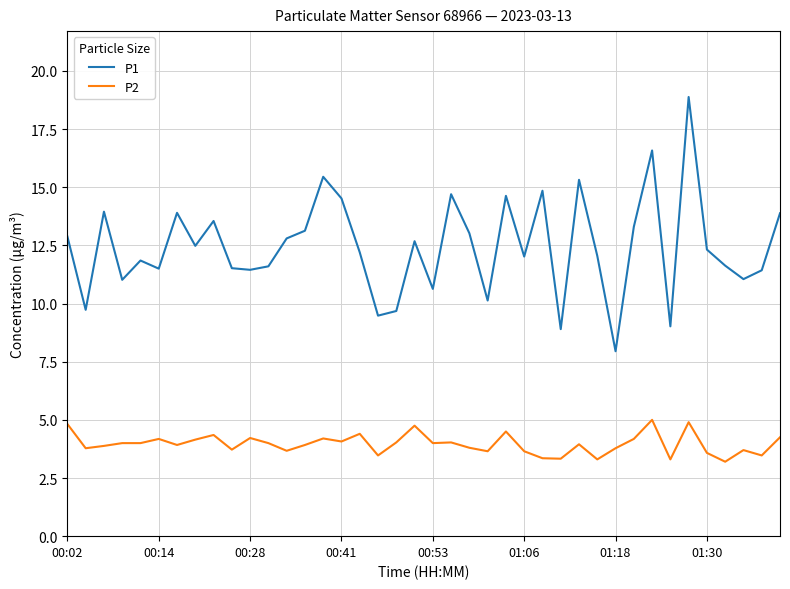

What is the maximum value shown in the chart?

18.9